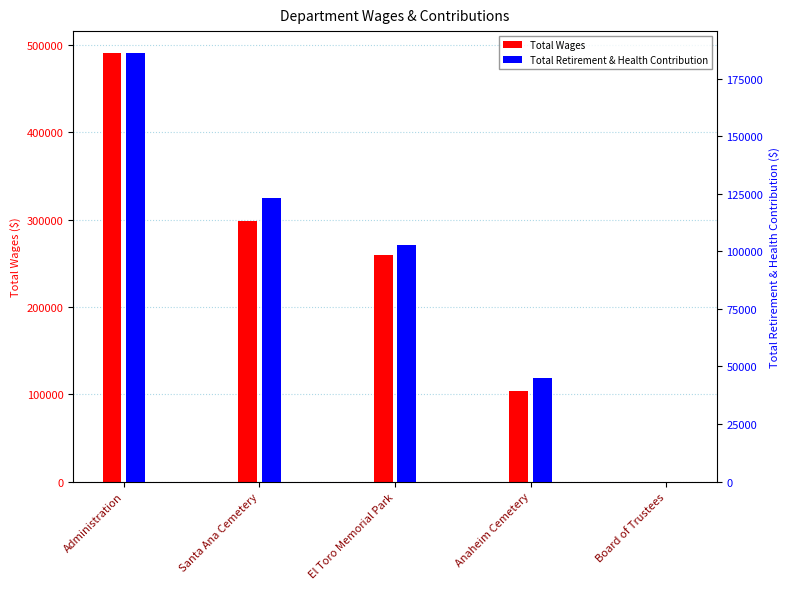

Are the bars horizontal?

No